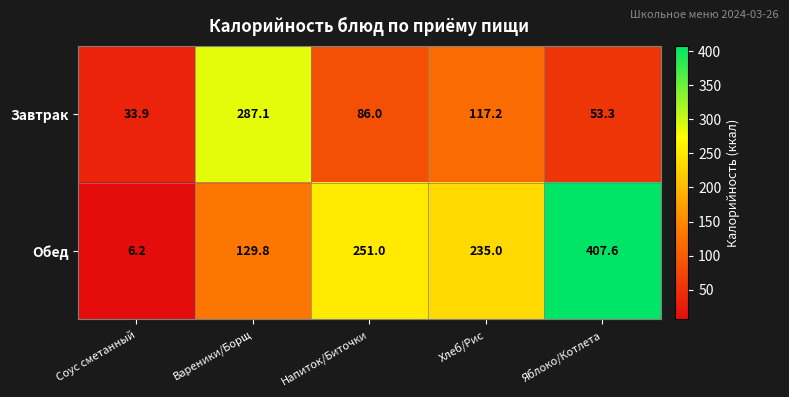

Which series changed the most between Соус сметанный and Яблоко/Котлета?

Обед